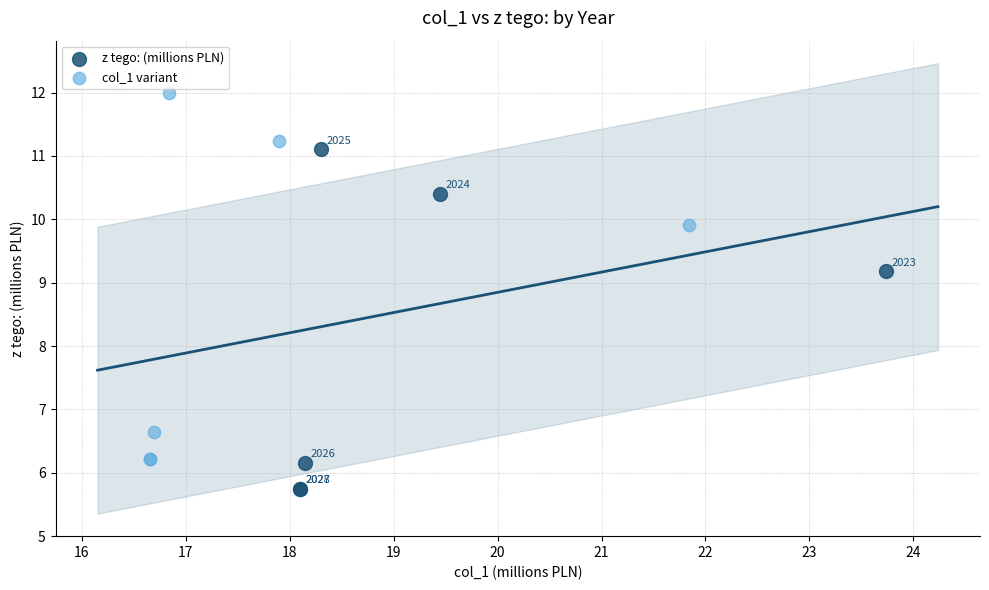

Which series reaches the maximum Y coordinate?

col_1 variant